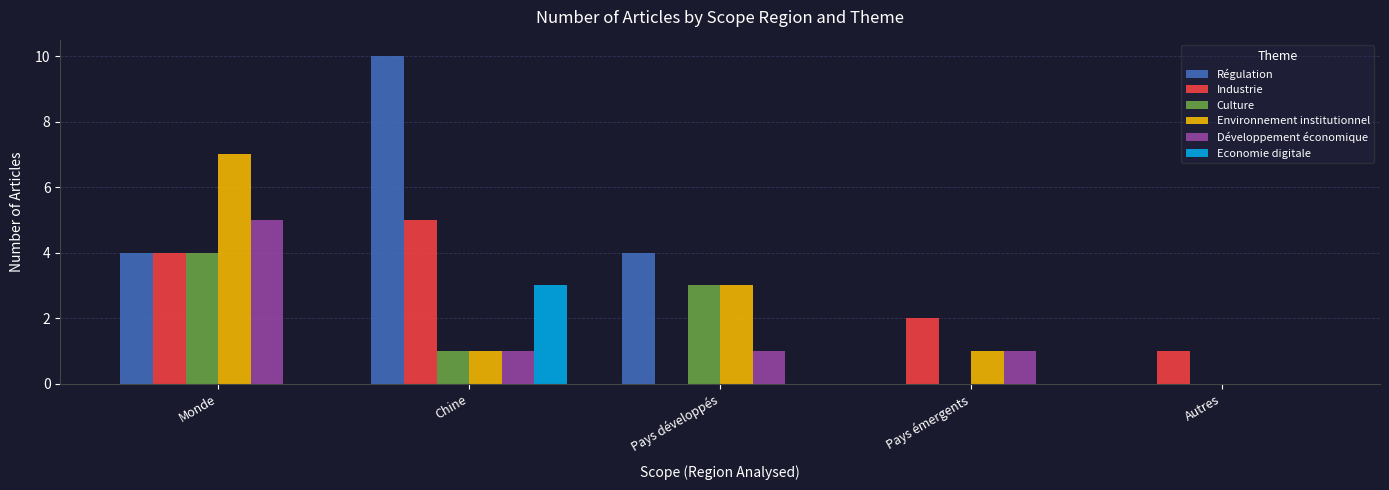

How many data points does each series have?

5